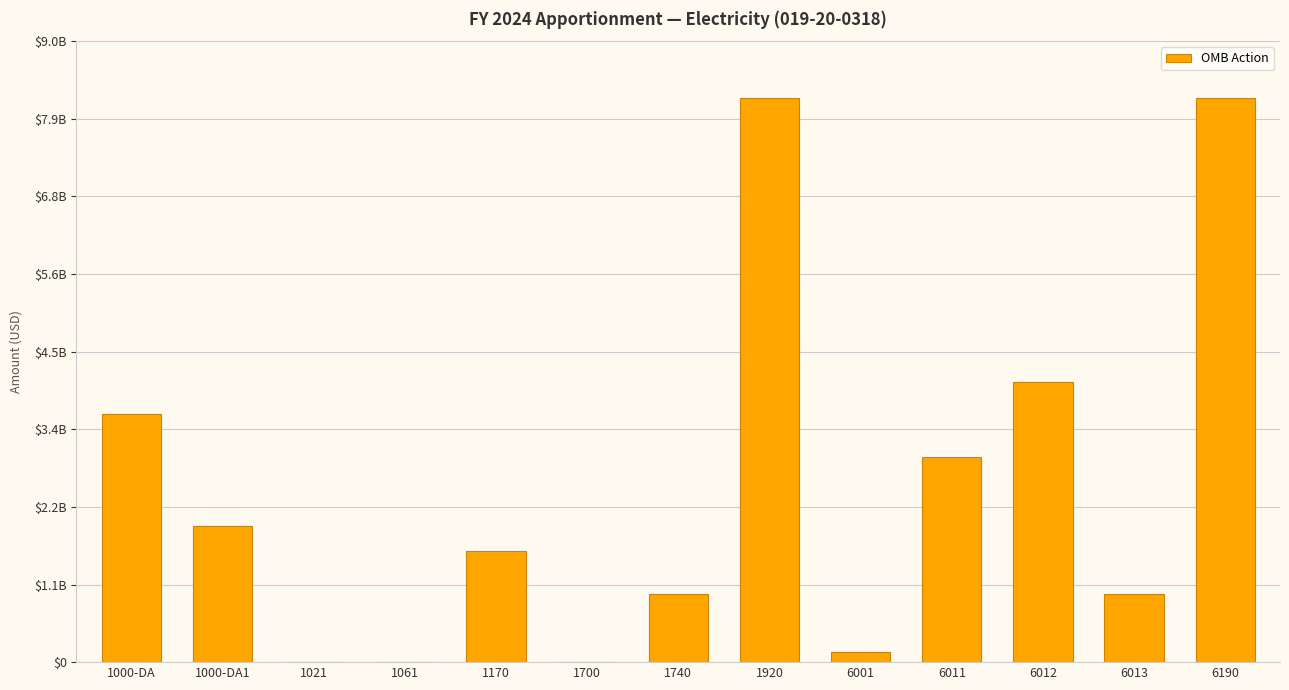

Are the bars horizontal?

No